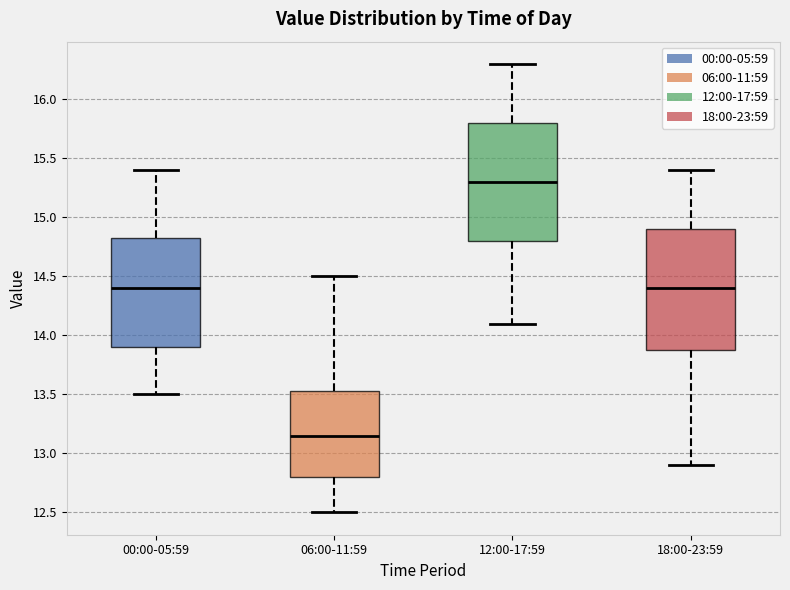

Where does the upper whisker of the box for 18:00-23:59 end on the y-axis? The values are not printed on the chart, so give them approximately, as read against the axis.

15.40